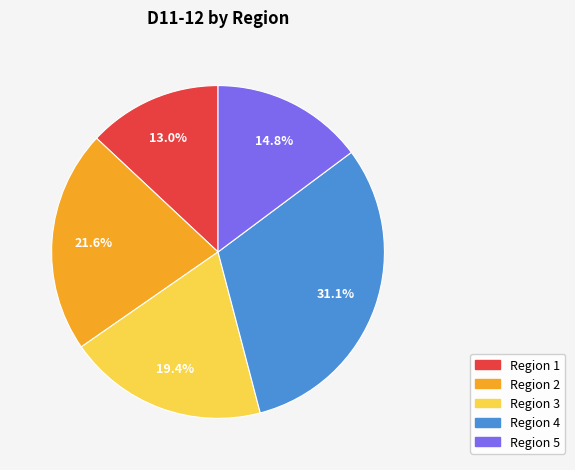

Does Region 2 account for over 50% of the chart?

No